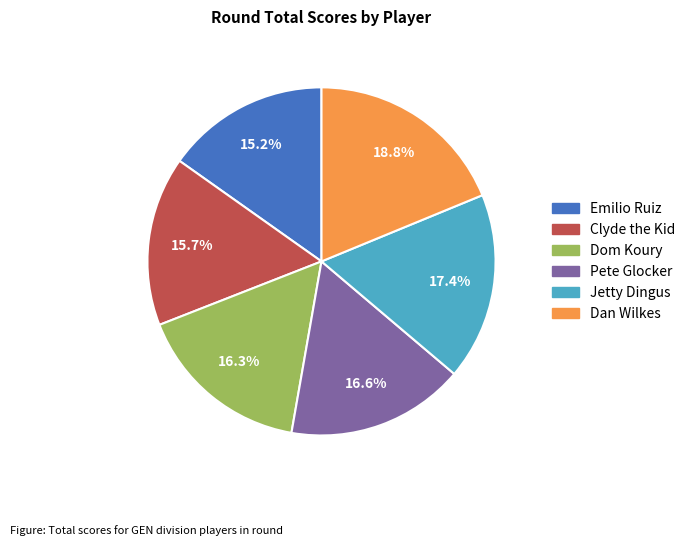

How many slices are in this pie chart?

6